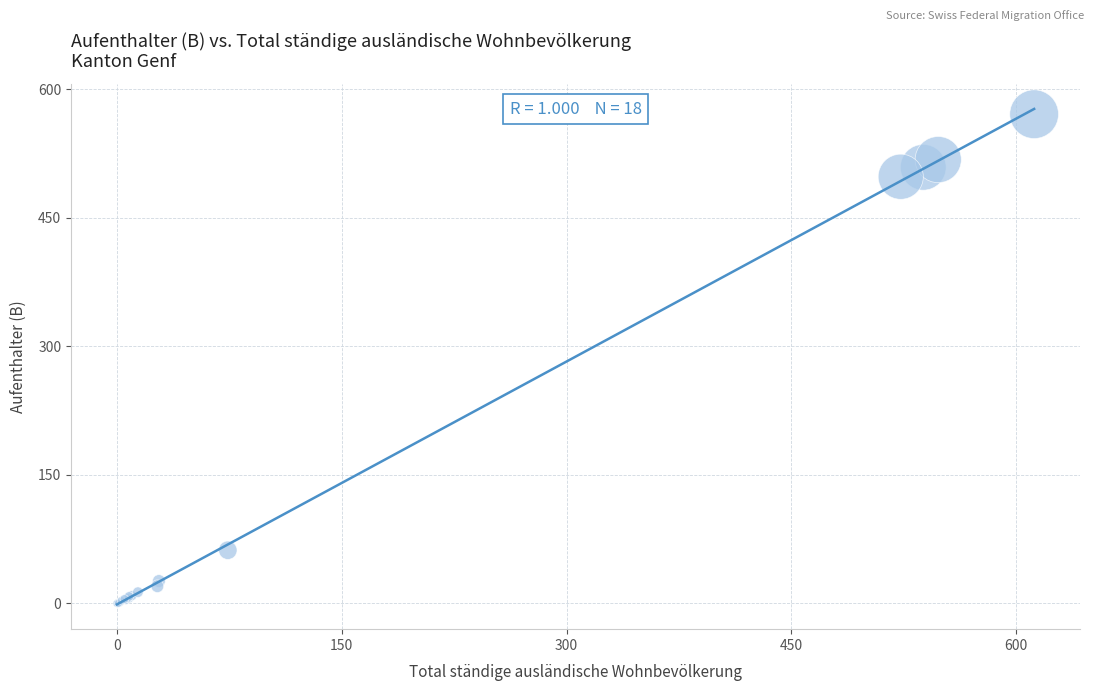

What Y value in the scatter plot is closest to 285?

498